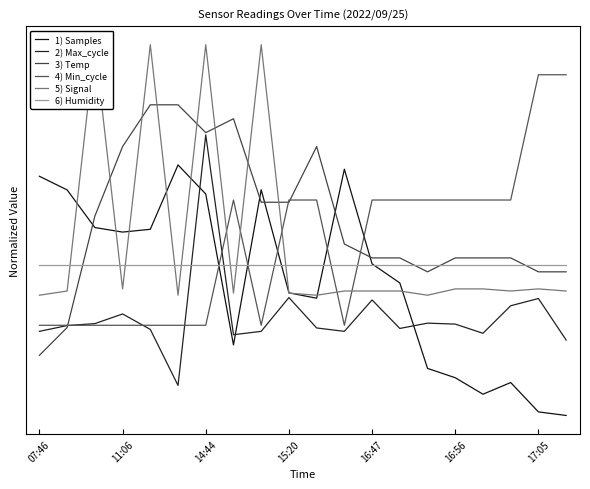

The Samples series shows 0.9 at 11:06. True or false?

True